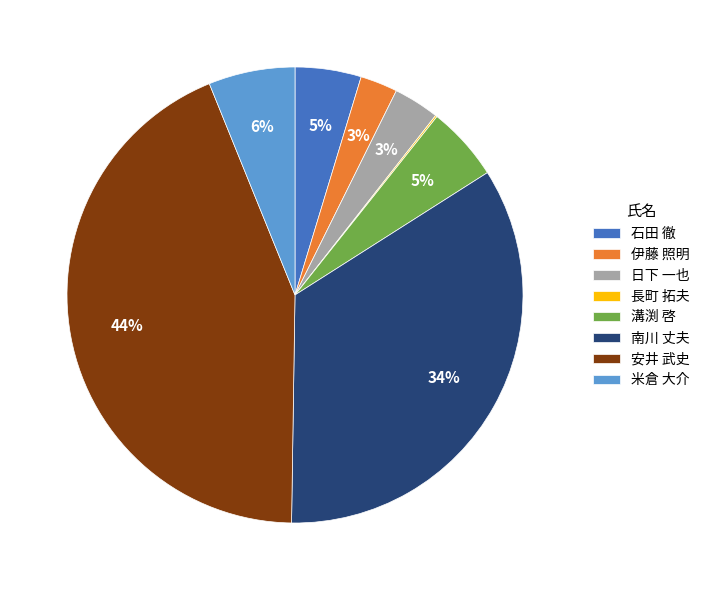

To the nearest percent, what portion does 安井 武史 represent?

44%